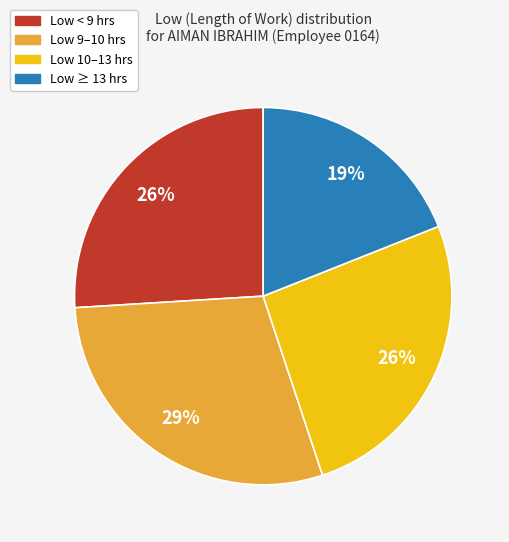

Count the number of slices in the pie.

4